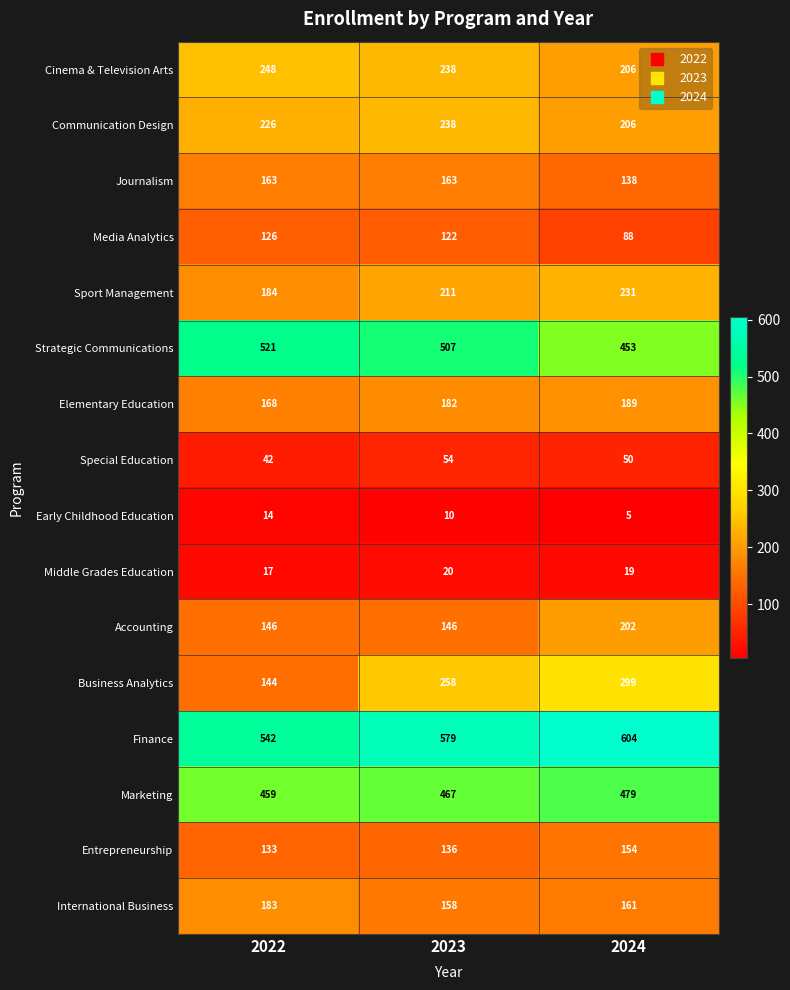

Is it true that Business Analytics equals 299 at 2024?

True